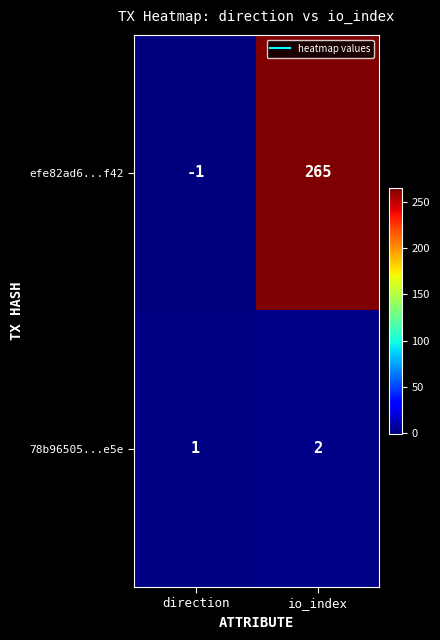

Is it true that 78b96505...e5e equals 3 at io_index?

False